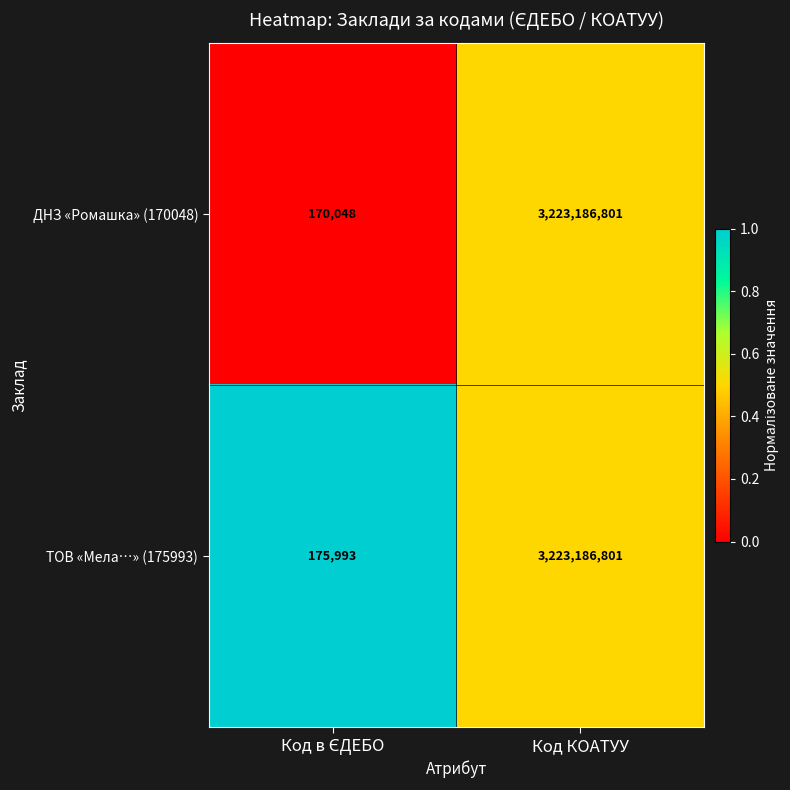

Reading right to left, extract all data points from this chart.

ДНЗ «Ромашка» (170048): 3223186801	170048
ТОВ «Мела…» (175993): 3223186801	175993